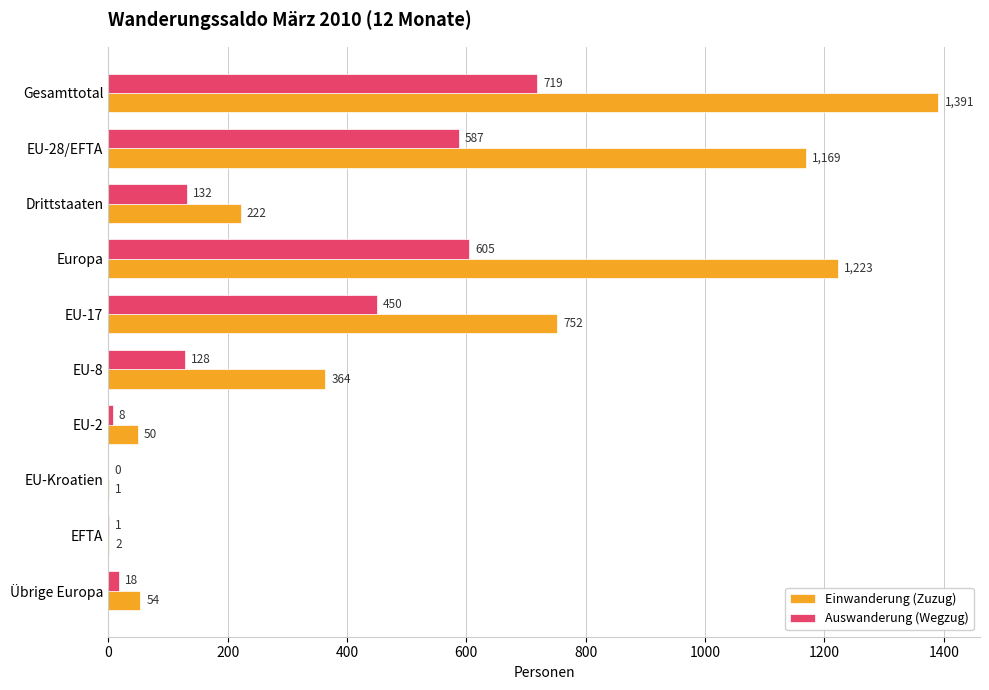

True or false: Auswanderung (Wegzug) has a value of 135 at Europa.

False